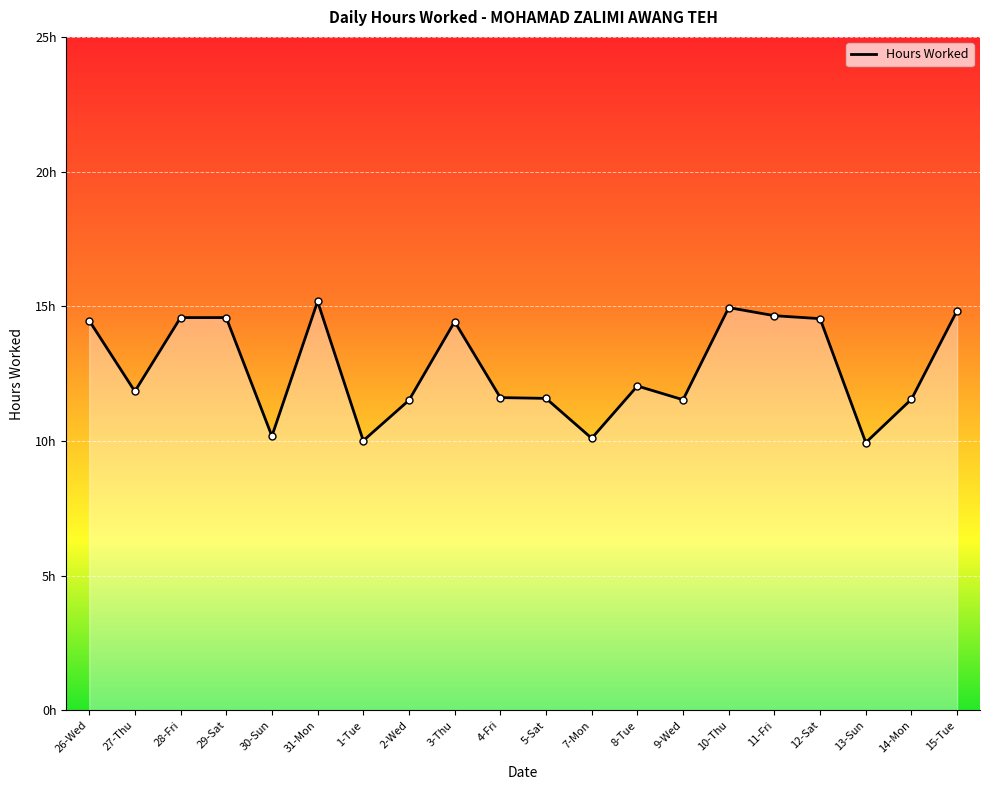

What is the smallest value displayed?

9.9